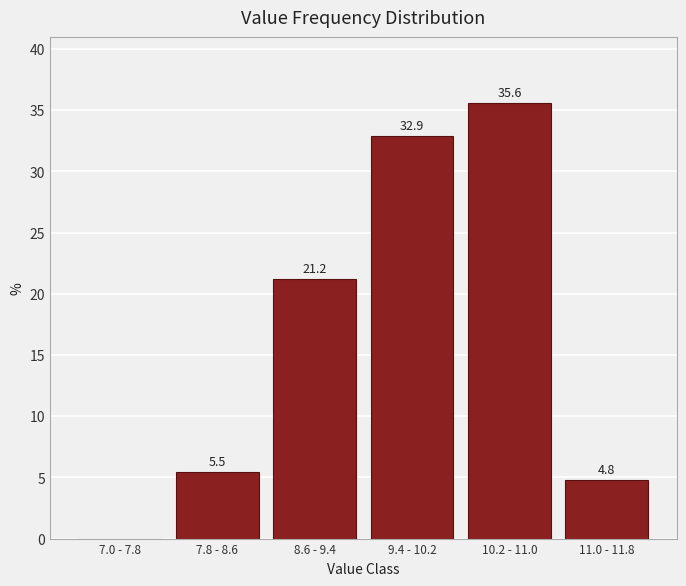

Reading right to left, extract all data points from this chart.

11.0 - 11.8=4.8	10.2 - 11.0=35.6	9.4 - 10.2=32.9	8.6 - 9.4=21.2	7.8 - 8.6=5.5	7.0 - 7.8=0.0